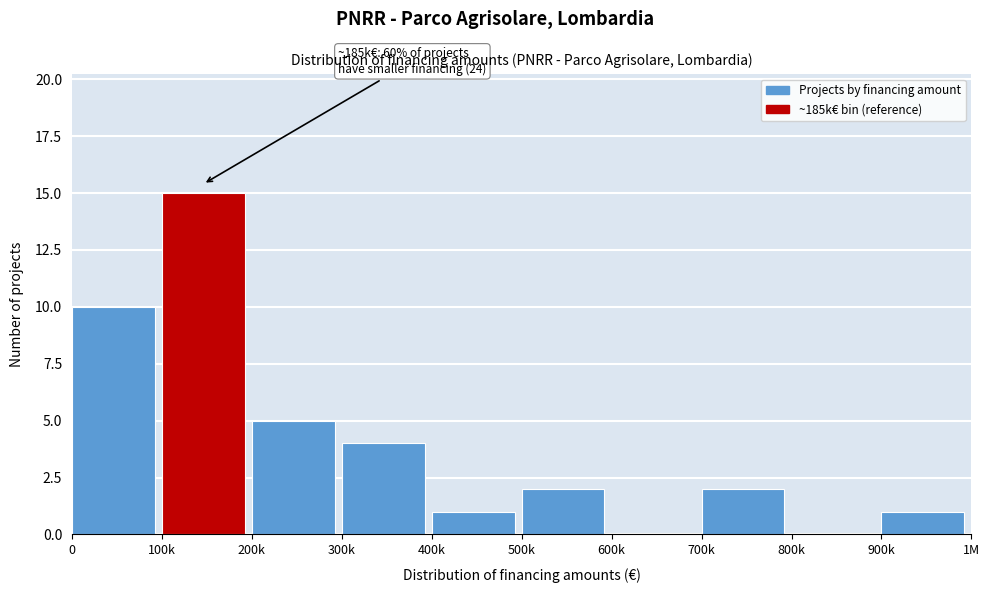

Reading left to right, list all the values displayed in this chart.

0=10	100k=15	200k=5	300k=4	400k=1	500k=2	600k=0	700k=2	800k=0	900k=1